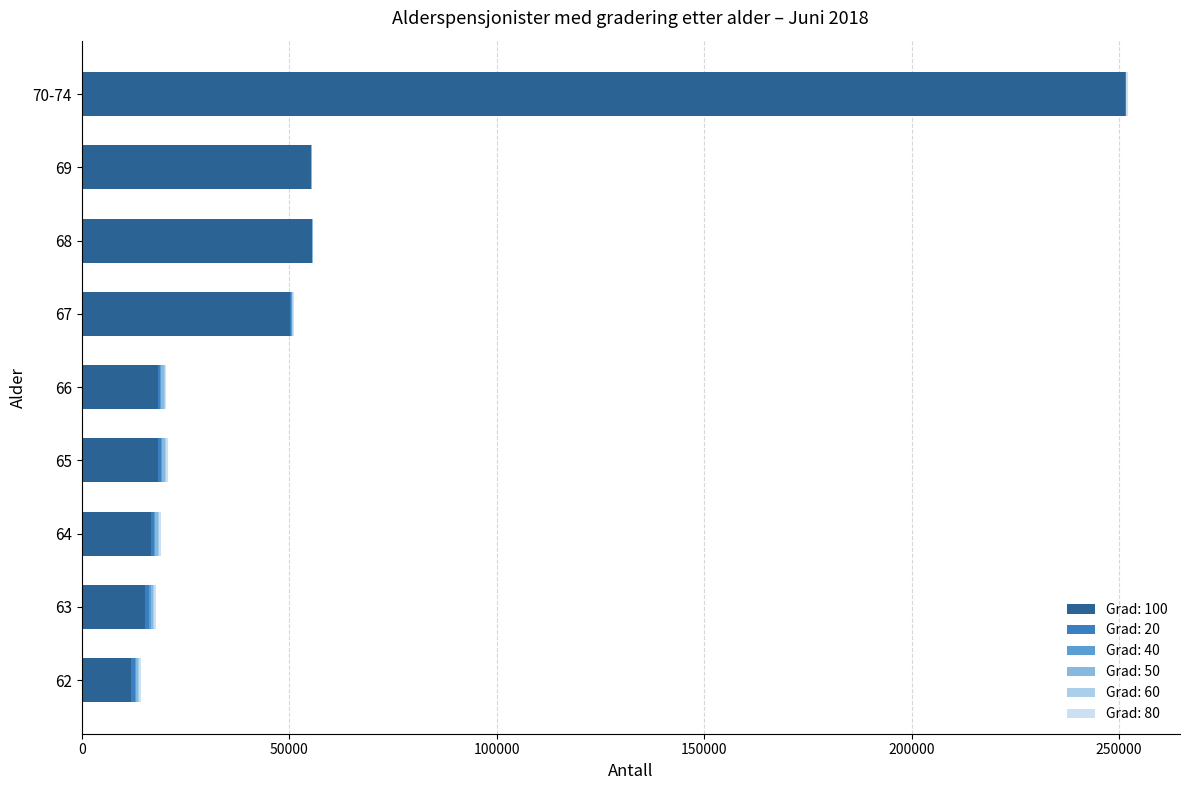

At 64, list the series in order from smallest to largest.

Grad: 40, Grad: 60, Grad: 80, Grad: 50, Grad: 20, Grad: 100